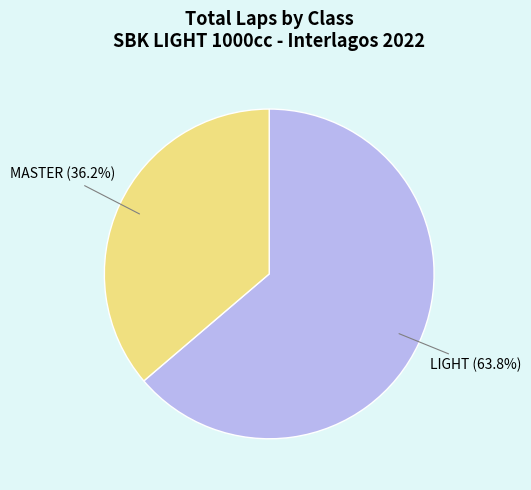

Does any single category account for the majority?

Yes